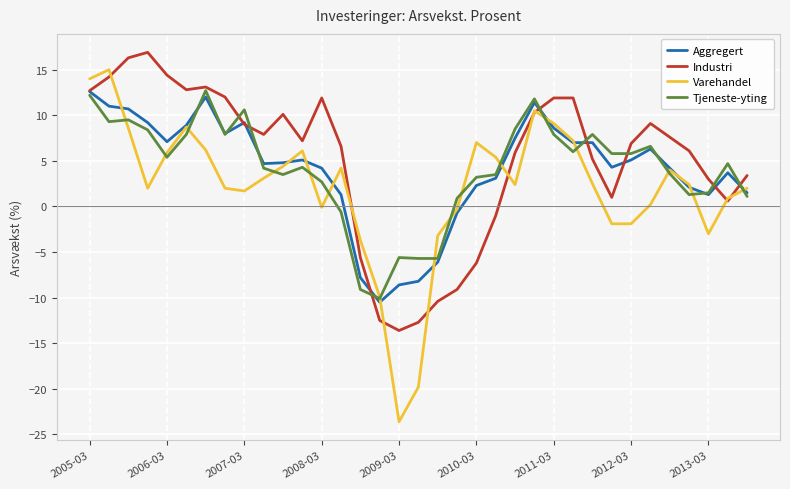

What is the smallest value displayed?

-23.6